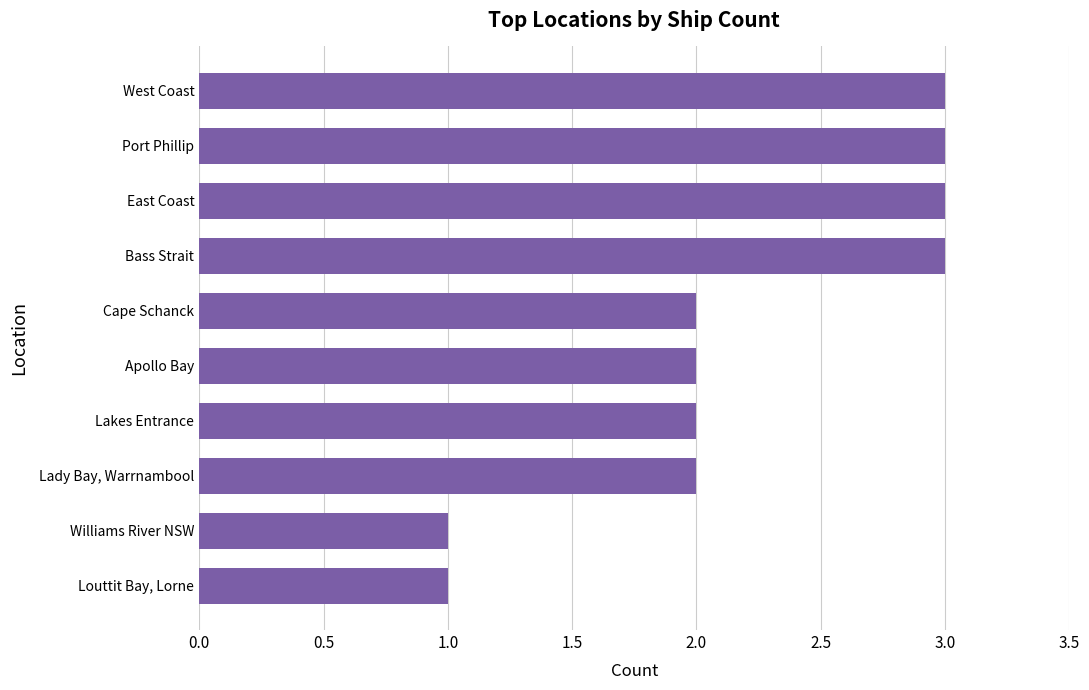

The value at Cape Schanck is 1. True or false?

False